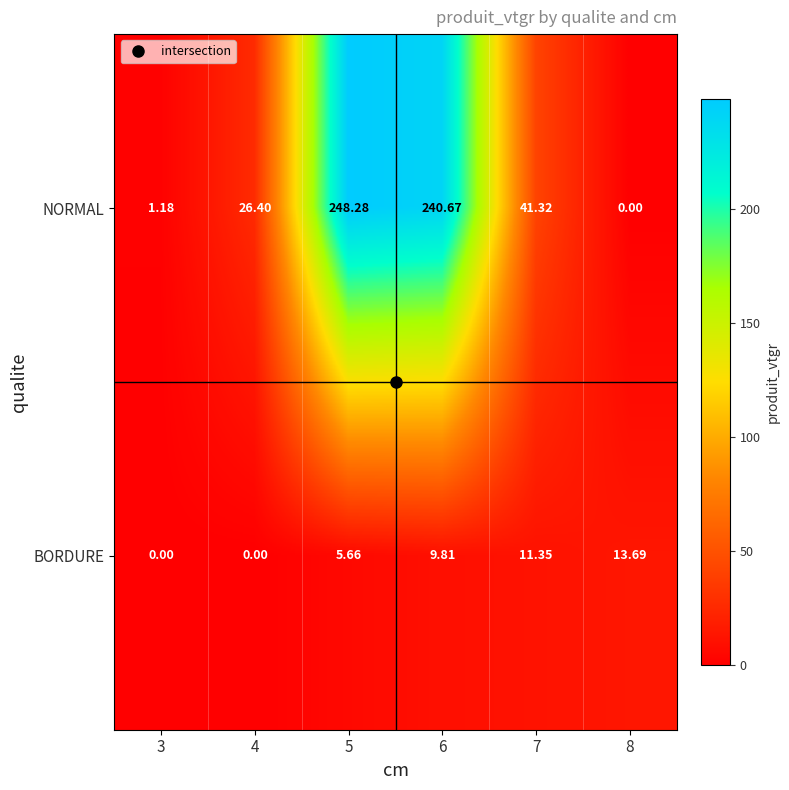

At how many categories does at least one series exceed 158?

2